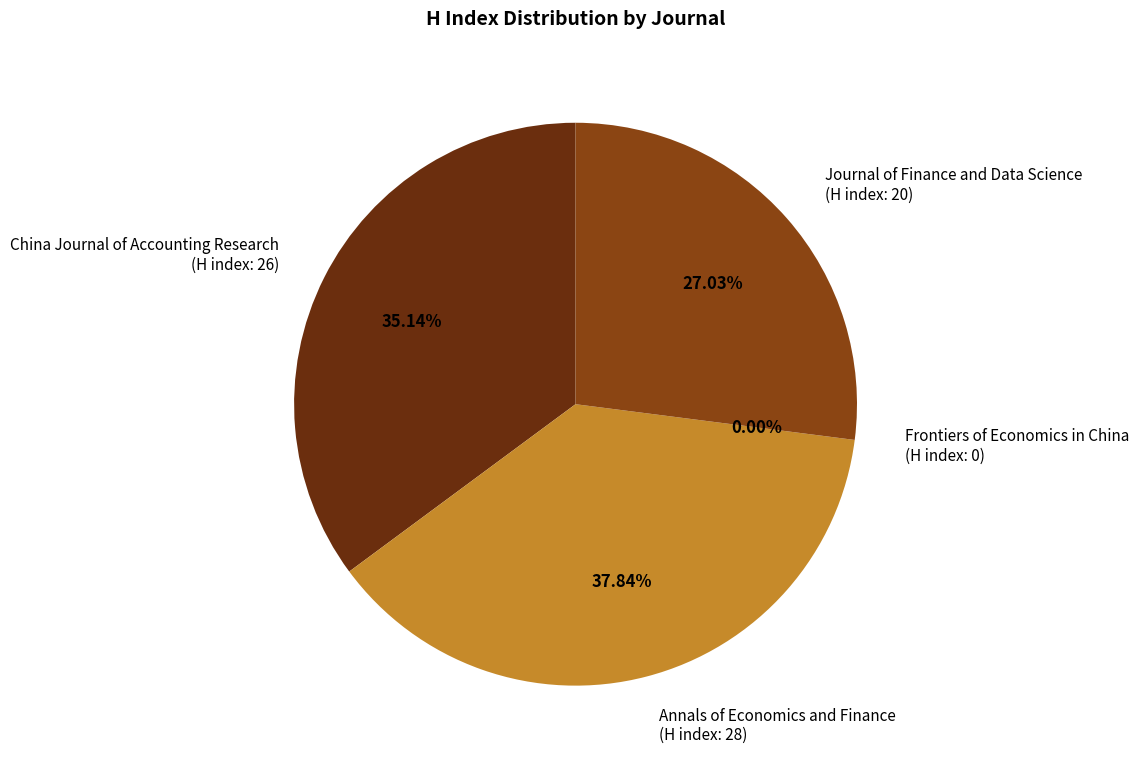

To the nearest percent, what is the average slice percentage?

25%